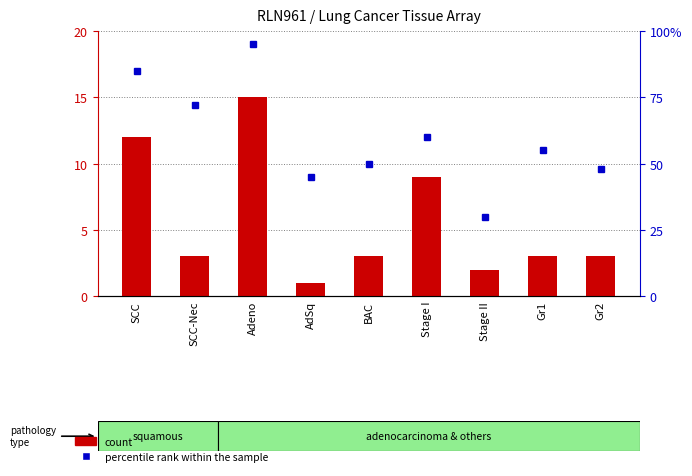

At which label does percentile rank within the sample reach its minimum?

Stage II